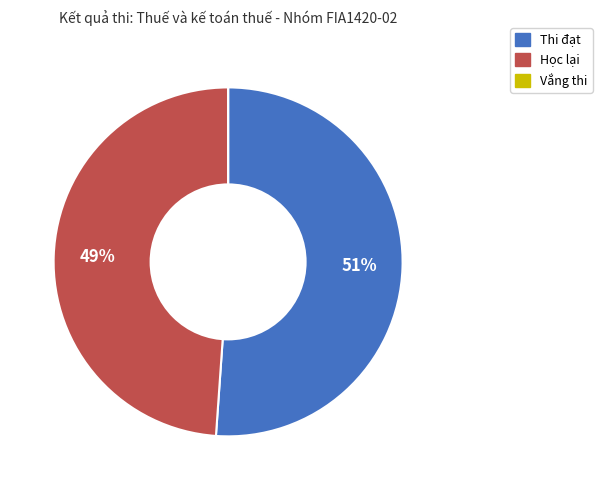

Which category accounts for the majority?

Thi đạt